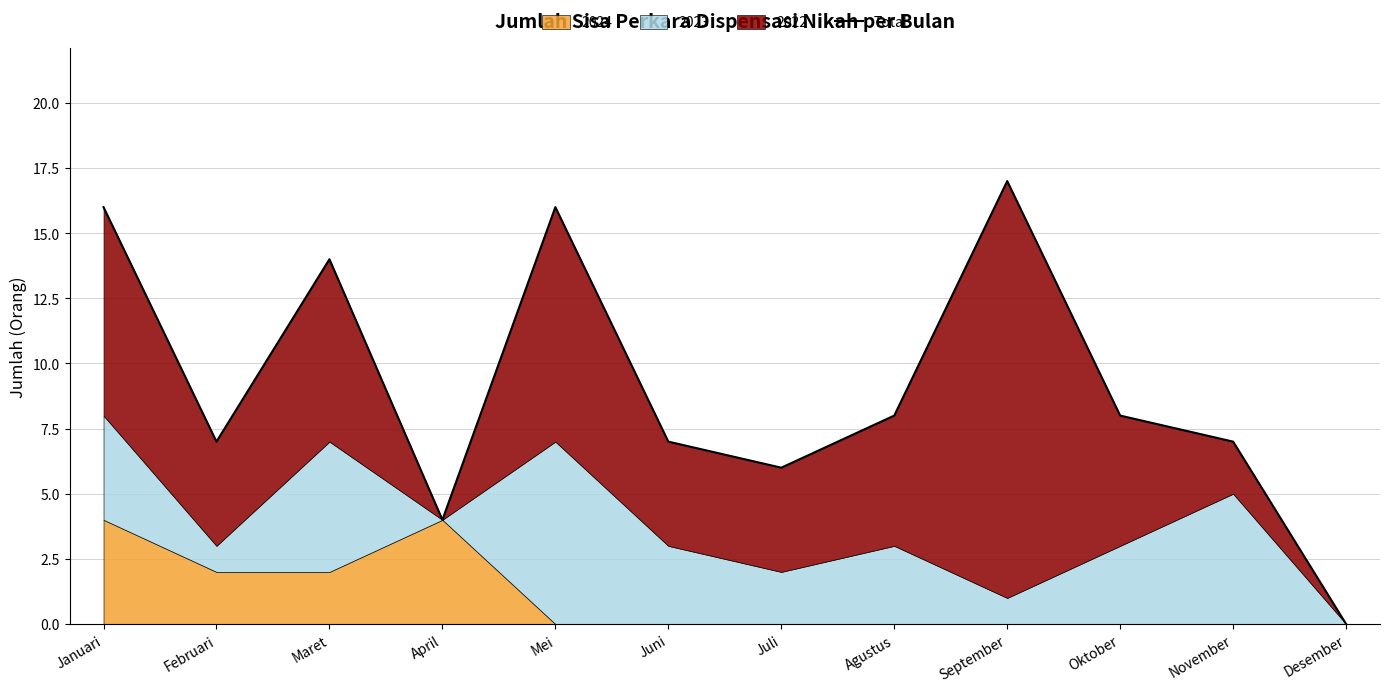

List the labels in order of value, smallest first.

Desember, April, Juli, Februari, Juni, November, Agustus, Oktober, Maret, Januari, Mei, September